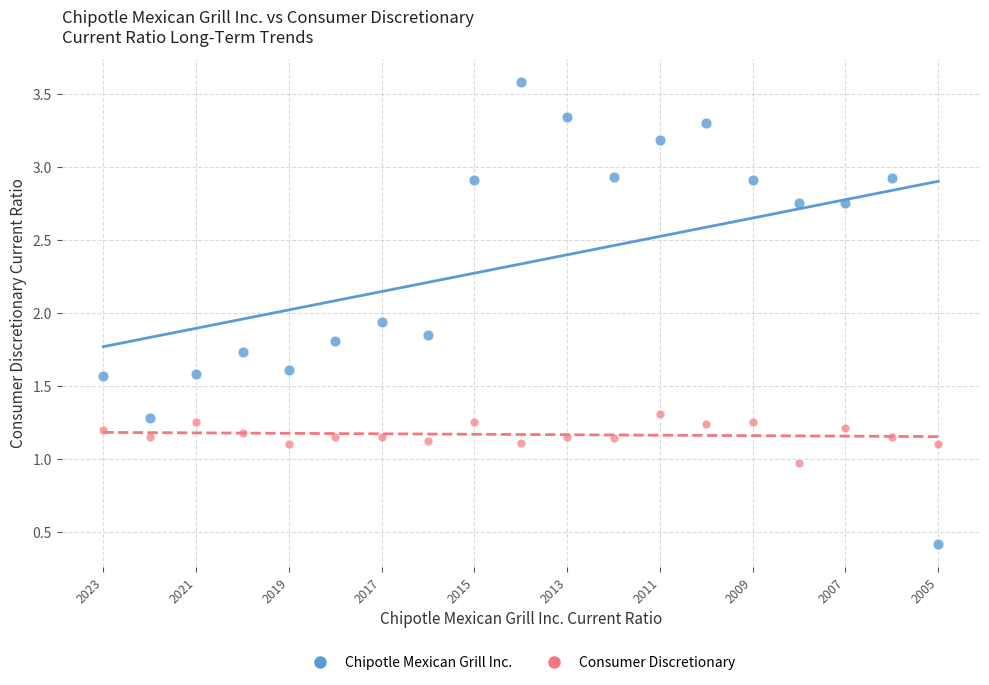

Which series reaches the maximum Y coordinate?

Chipotle Mexican Grill Inc.